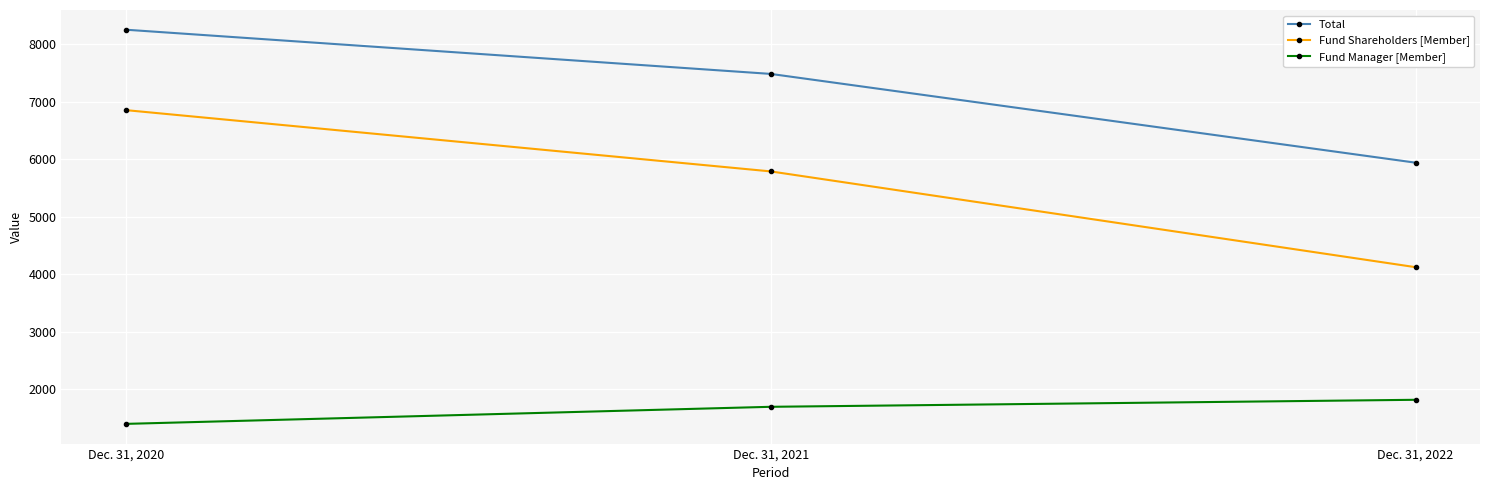

Rank the series by their maximum value, from lowest to highest.

Fund Manager [Member], Fund Shareholders [Member], Total